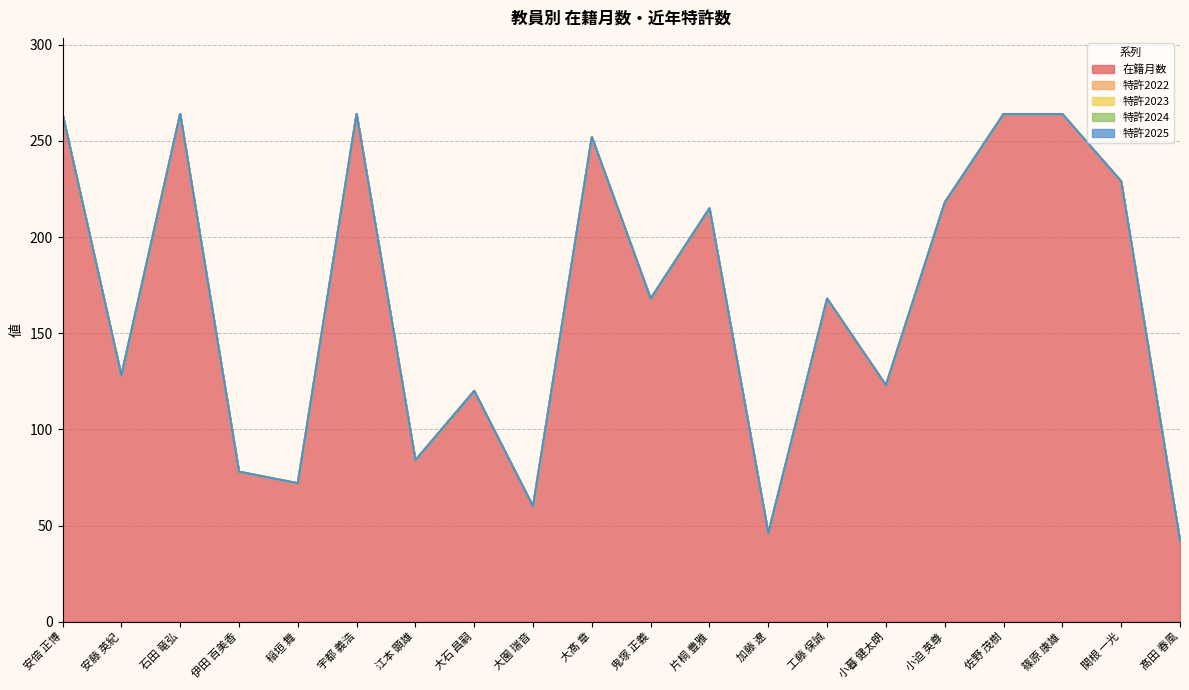

Reading left to right, transcribe all the data shown in this chart.

在籍月数: 安倍 正博=264	安藤 英紀=128	石田 竜弘=264	伊田 百美香=78	稲垣 舞=72	宇都 義浩=264	江本 顕雄=84	大石 昌嗣=120	大園 瑞音=60	大髙 章=252	鬼塚 正義=168	片桐 豊雅=215	加藤 遼=46	工藤 保誠=168	小暮 健太朗=123	小迫 英尊=218	佐野 茂樹=264	篠原 康雄=264	関根 一光=229	髙田 春風=42
特許2022: 安倍 正博=0	安藤 英紀=0	石田 竜弘=0	伊田 百美香=0	稲垣 舞=0	宇都 義浩=0	江本 顕雄=0	大石 昌嗣=0	大園 瑞音=0	大髙 章=0	鬼塚 正義=0	片桐 豊雅=0	加藤 遼=0	工藤 保誠=0	小暮 健太朗=0	小迫 英尊=0	佐野 茂樹=0	篠原 康雄=0	関根 一光=0	髙田 春風=0
特許2023: 安倍 正博=0	安藤 英紀=0	石田 竜弘=0	伊田 百美香=0	稲垣 舞=0	宇都 義浩=0	江本 顕雄=0	大石 昌嗣=0	大園 瑞音=0	大髙 章=0	鬼塚 正義=0	片桐 豊雅=0	加藤 遼=0	工藤 保誠=0	小暮 健太朗=0	小迫 英尊=0	佐野 茂樹=0	篠原 康雄=0	関根 一光=0	髙田 春風=0
特許2024: 安倍 正博=0	安藤 英紀=0	石田 竜弘=0	伊田 百美香=0	稲垣 舞=0	宇都 義浩=0	江本 顕雄=0	大石 昌嗣=0	大園 瑞音=0	大髙 章=0	鬼塚 正義=0	片桐 豊雅=0	加藤 遼=0	工藤 保誠=0	小暮 健太朗=0	小迫 英尊=0	佐野 茂樹=0	篠原 康雄=0	関根 一光=0	髙田 春風=0
特許2025: 安倍 正博=0	安藤 英紀=0	石田 竜弘=0	伊田 百美香=0	稲垣 舞=0	宇都 義浩=0	江本 顕雄=0	大石 昌嗣=0	大園 瑞音=0	大髙 章=0	鬼塚 正義=0	片桐 豊雅=0	加藤 遼=0	工藤 保誠=0	小暮 健太朗=0	小迫 英尊=0	佐野 茂樹=0	篠原 康雄=0	関根 一光=0	髙田 春風=0